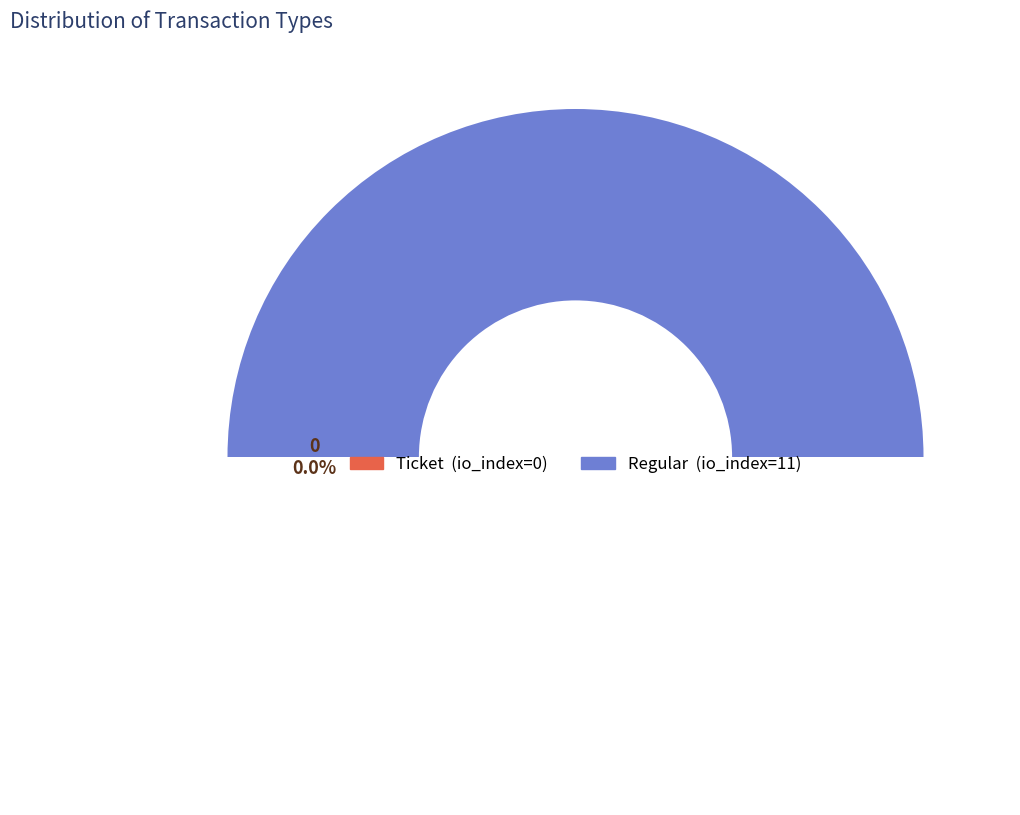

Does any single category account for the majority?

Yes